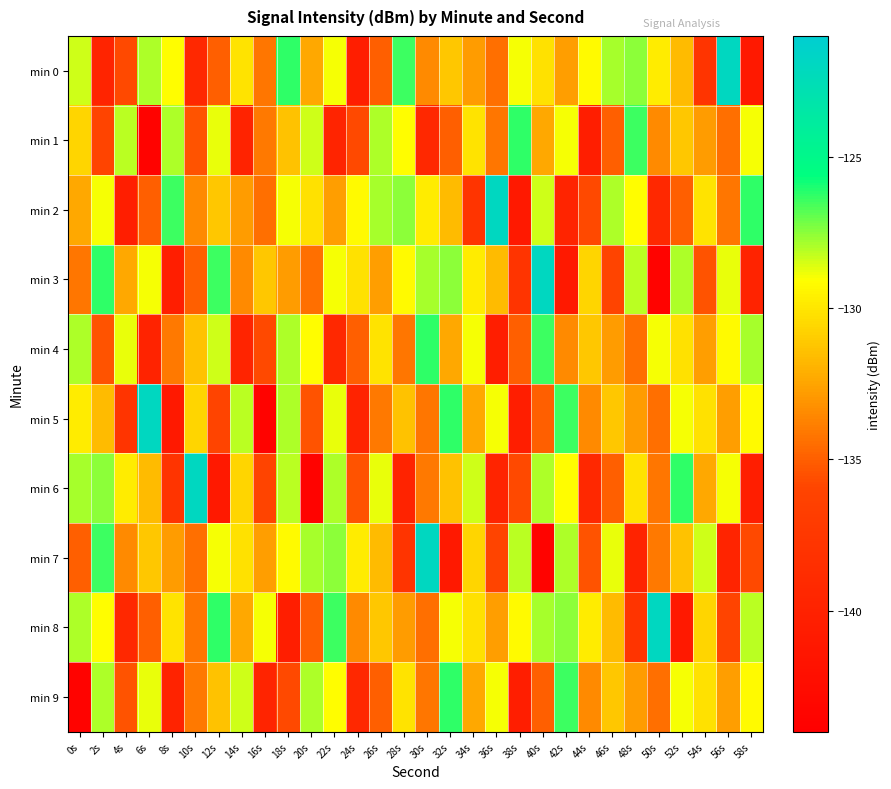

Which series has the largest total across all categories?

min 8